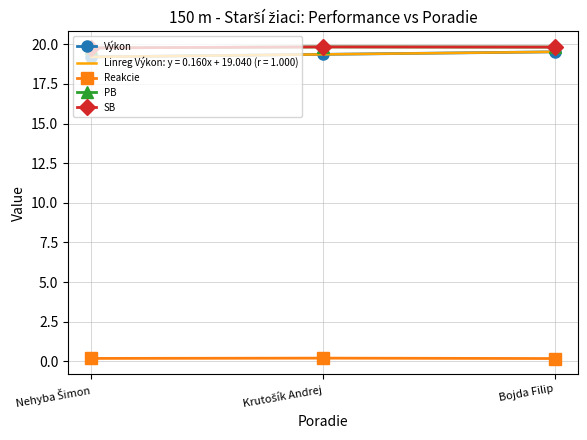

What is the average value of the Reakcie series?

0.2